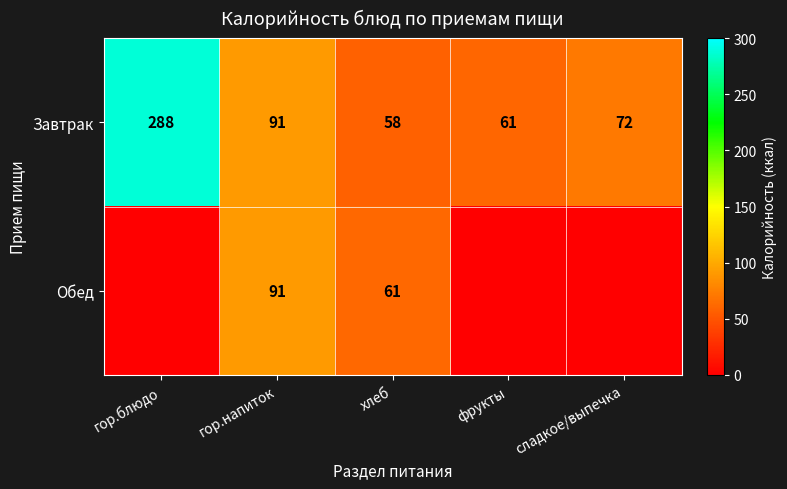

What is the lowest value of the Завтрак series?

58